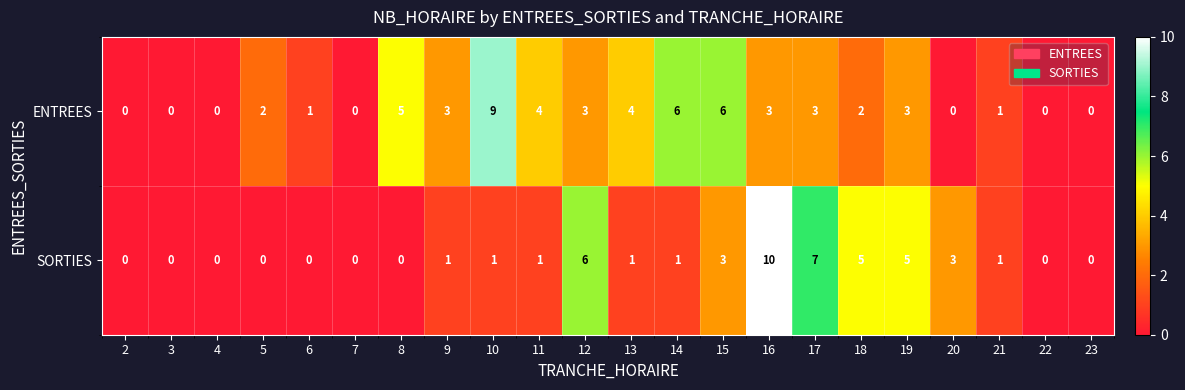

What is the spread (max minus min) of values at 13?

3